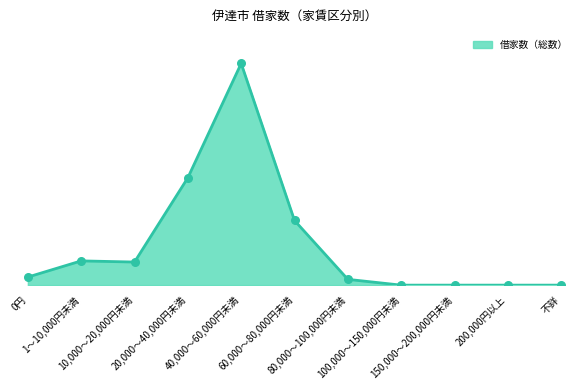

Does the chart have visible grid lines?

No